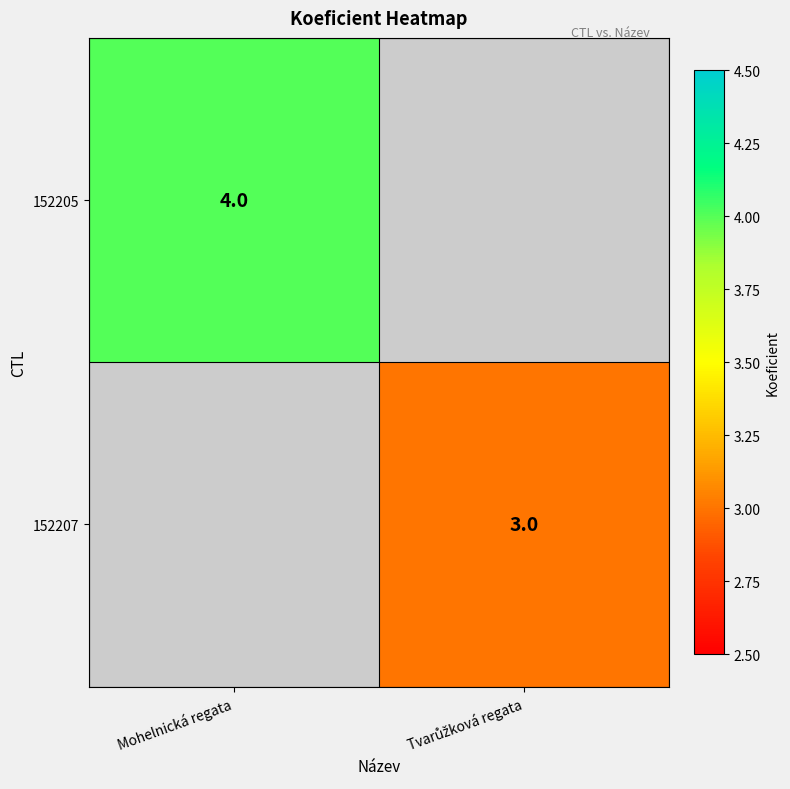

Where is 152205 nearest to the value 4?

Mohelnická regata